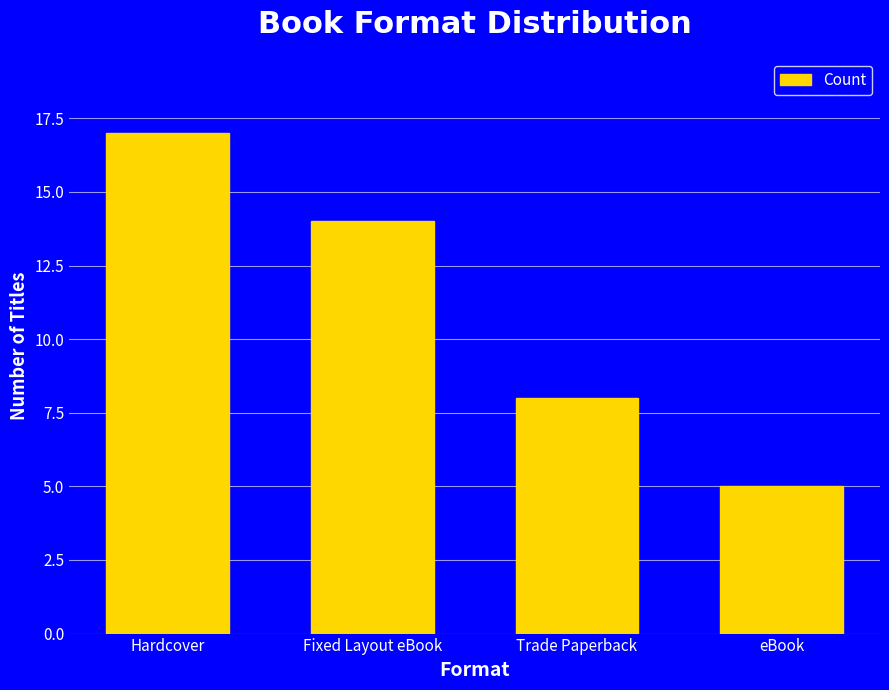

At which label does the data first exceed 14?

Hardcover